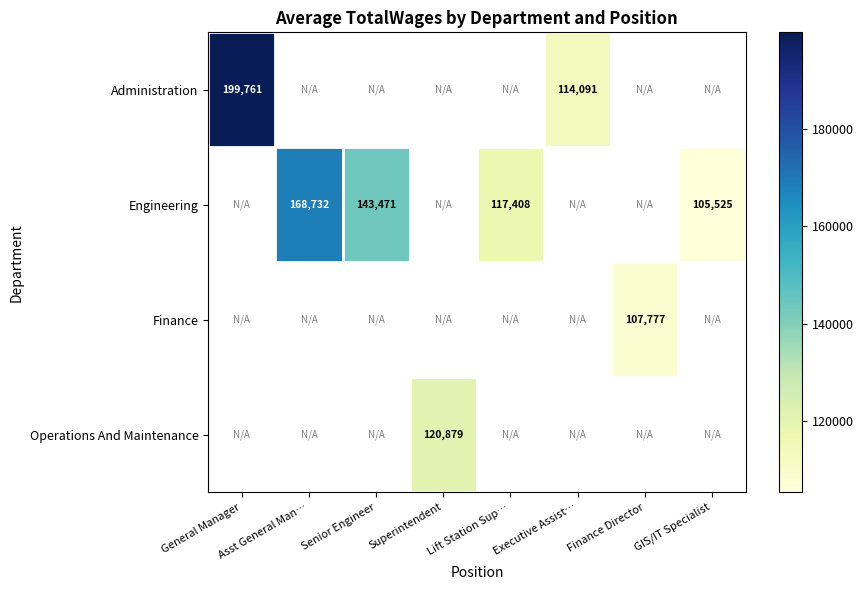

Is it true that Finance equals 107777 at Finance Director?

True